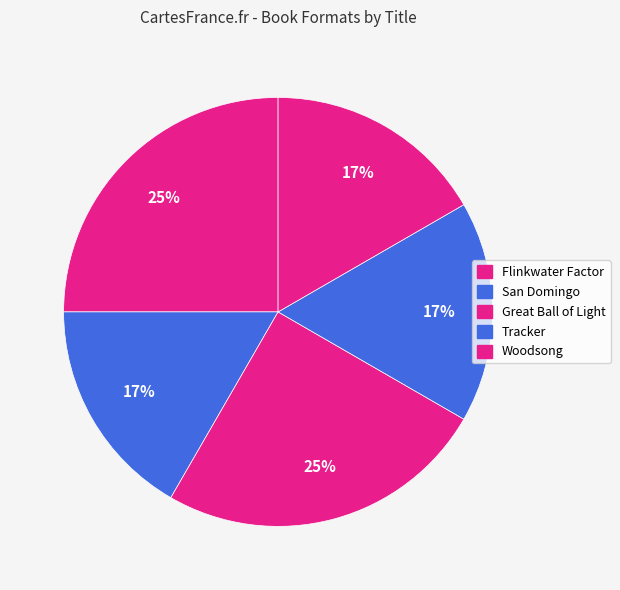

How many slices are in this pie chart?

5